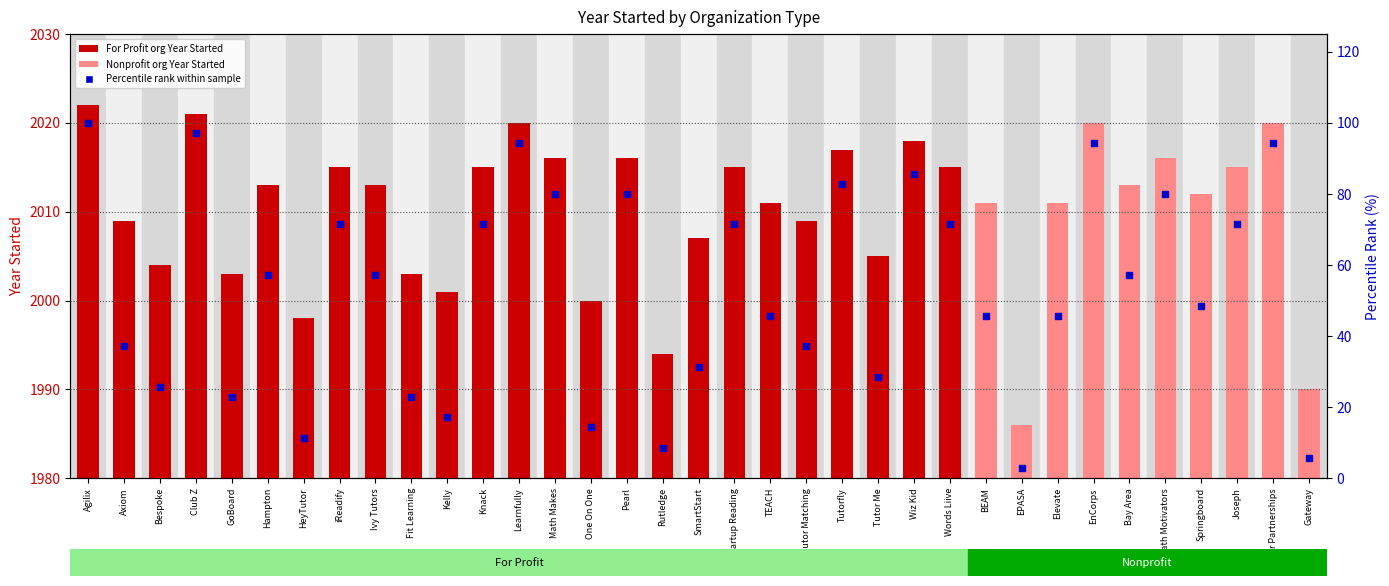

Which series reaches the minimum Y coordinate?

Percentile rank within sample